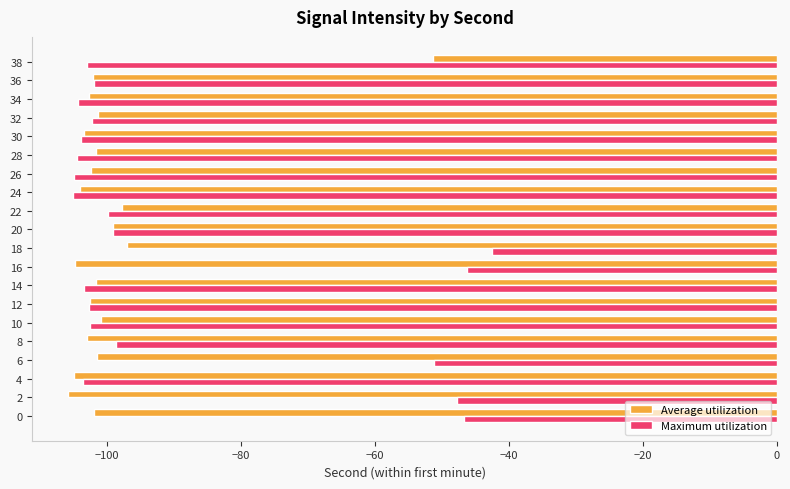

True or false: Average utilization has a value of -147.6 at 28.

False